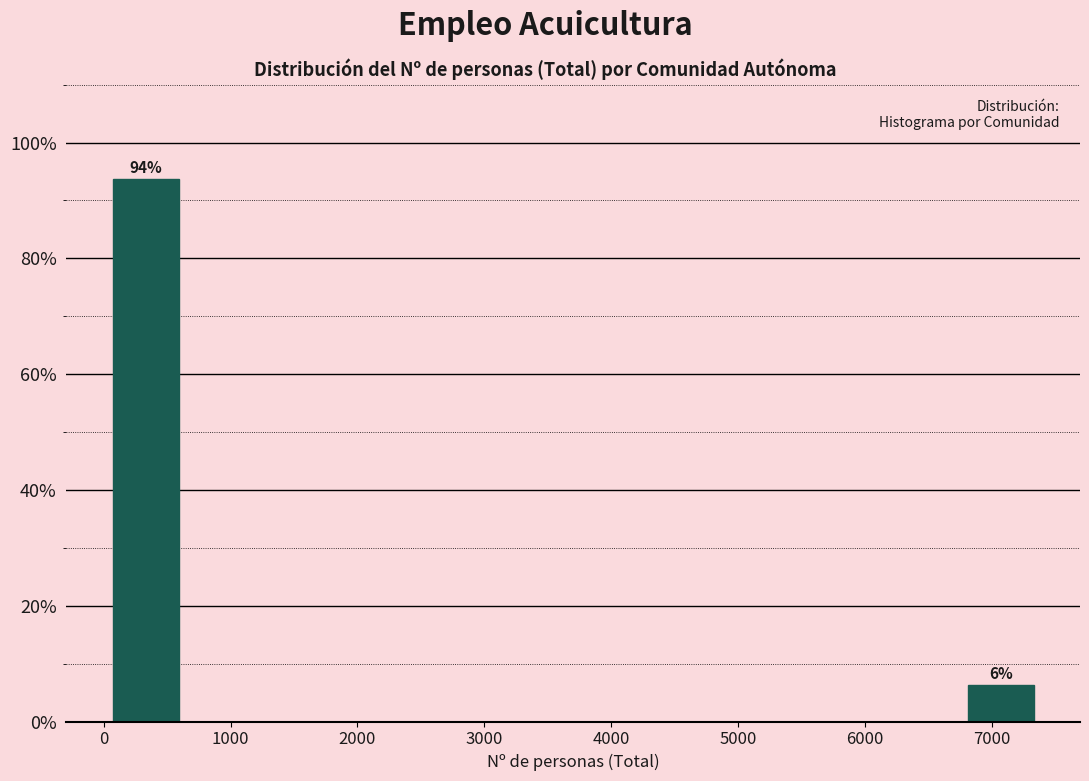

Over which range of the x-axis is the bar tallest?

0 to 600